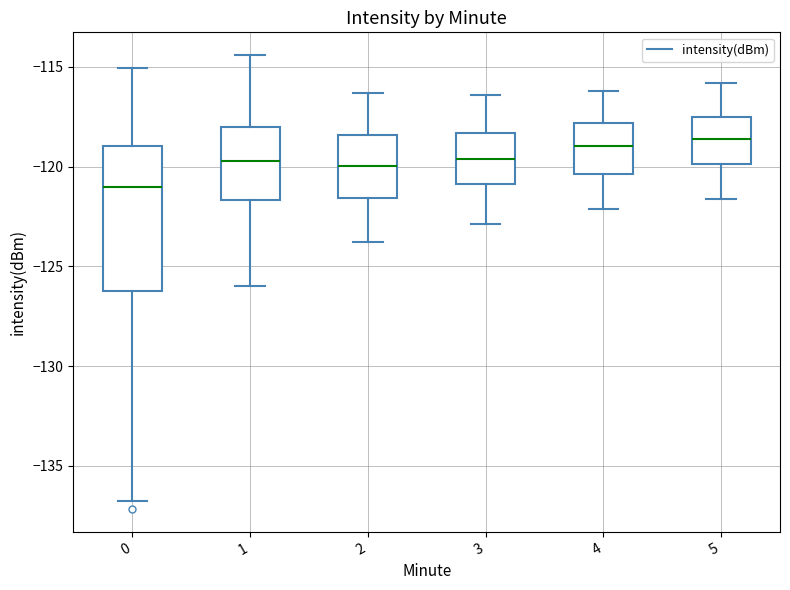

Reading left to right, read every box against the y-axis: the position of its median line, the range the box covers, and the ends of its whiskers. The values are not printed on the chart, so give them approximately, as read against the axis.

0: median -121.0, box -126.0 to -119.0, whiskers -137.0 to -115.0
1: median -119.5, box -121.5 to -118.0, whiskers -126.0 to -114.5
2: median -120.0, box -121.5 to -118.5, whiskers -124.0 to -116.5
3: median -119.5, box -121.0 to -118.5, whiskers -123.0 to -116.5
4: median -119.0, box -120.5 to -118.0, whiskers -122.0 to -116.0
5: median -118.5, box -120.0 to -117.5, whiskers -121.5 to -116.0